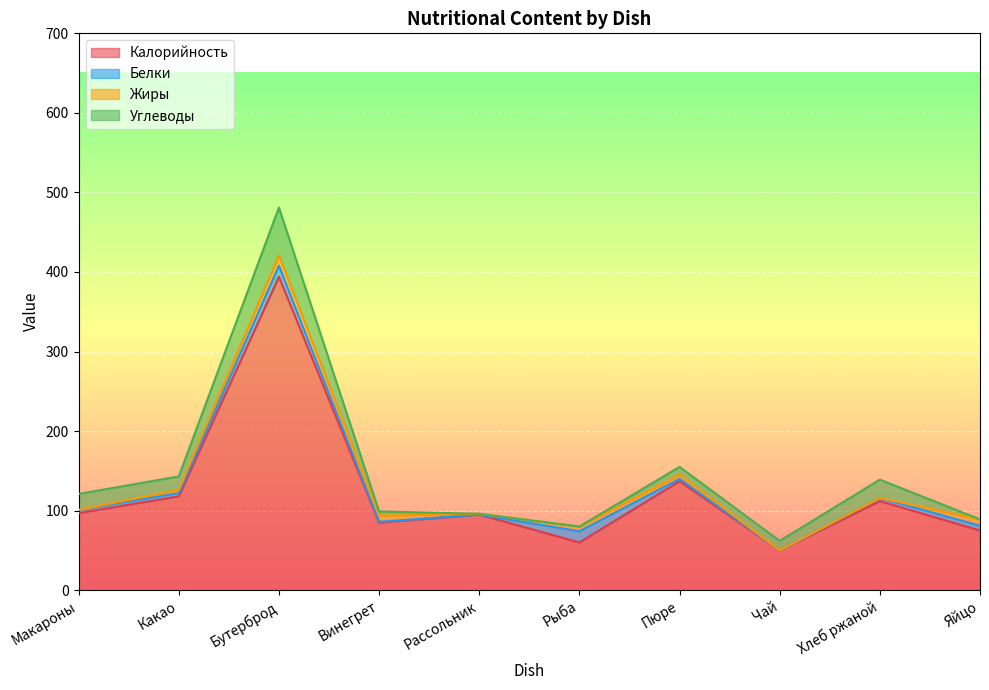

Reading right to left, extract all data points from this chart.

Калорийность: 75	112	50	137	60	95	85	394	118	97
Белки: 6	4	0	3	14	0	1	14	4	4
Жиры: 8	0	0	5	6	1	8	13	4	0
Углеводы: 0	23	12	10	0	0	5	60	17	20